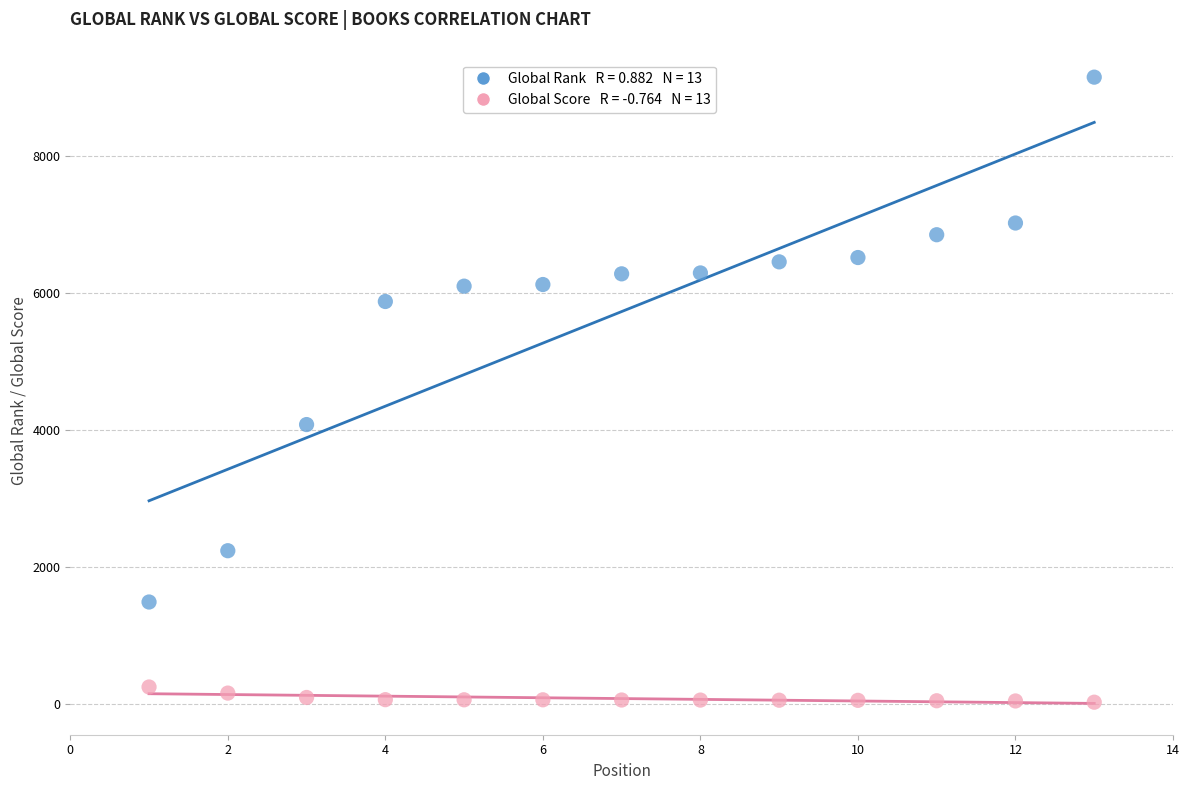

Across all data points, what is the range of Y values (max minus min)?

9127